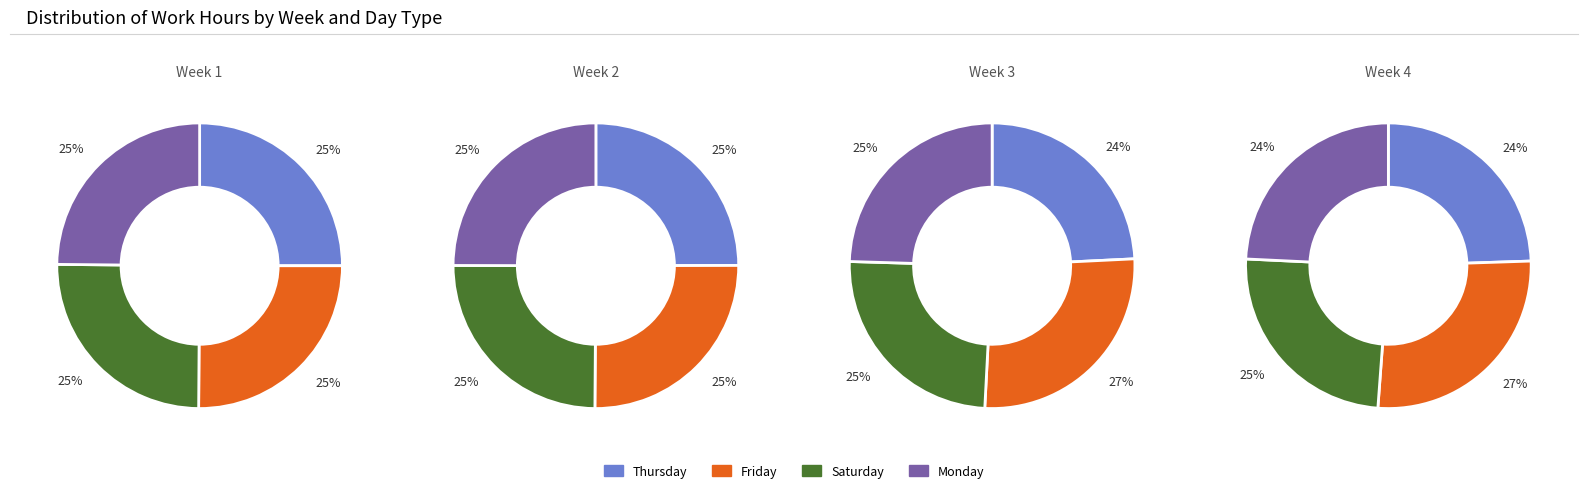

How much of the chart is everything except 1?

75.1%